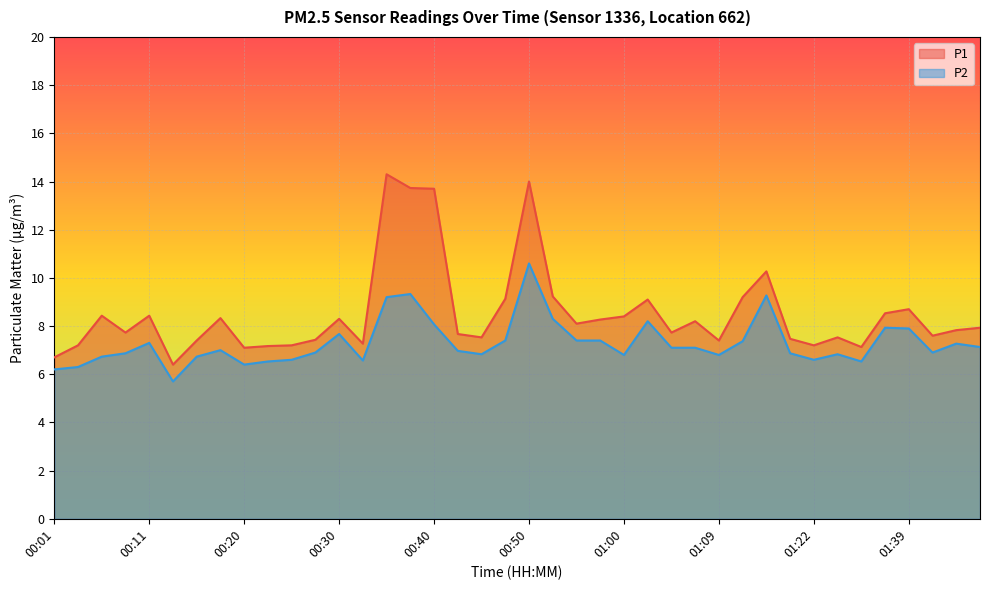

What is the label of the 10th point from the right?

01:14